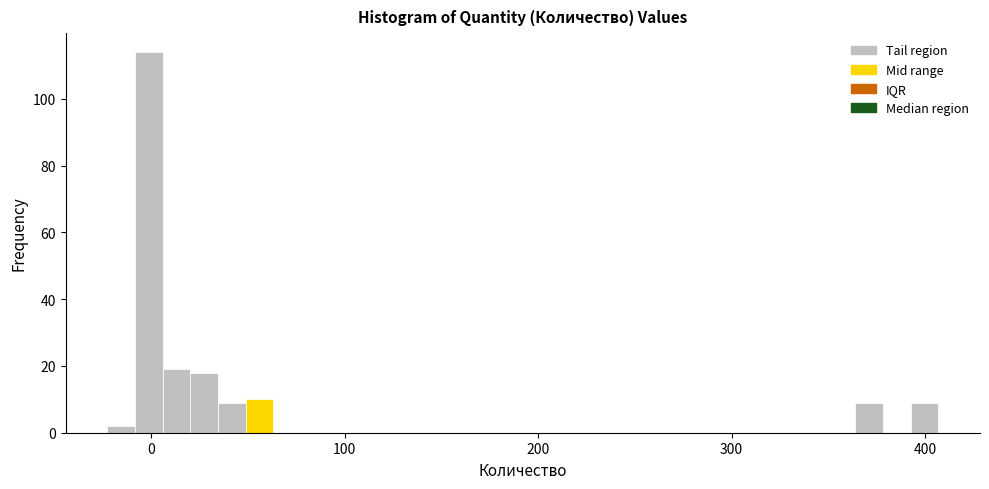

Around what value on the x-axis is the tallest bar? Give the approximate position of its centre, as read against the axis.

0